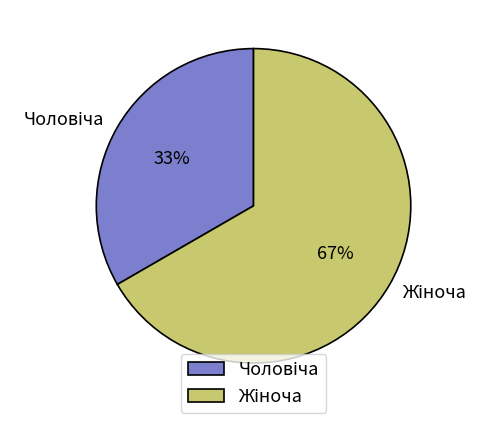

To the nearest percent, what is the average slice percentage?

50%